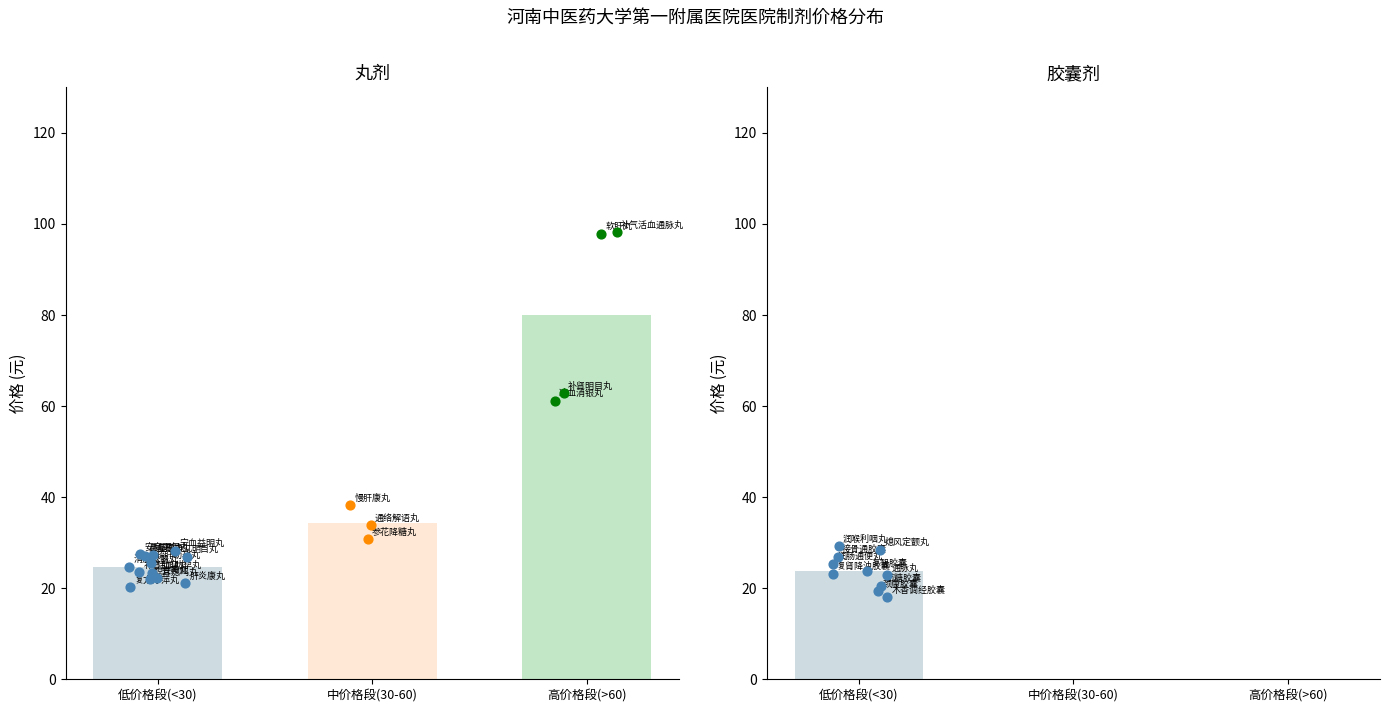

Which series contains the highest Y value?

丸剂